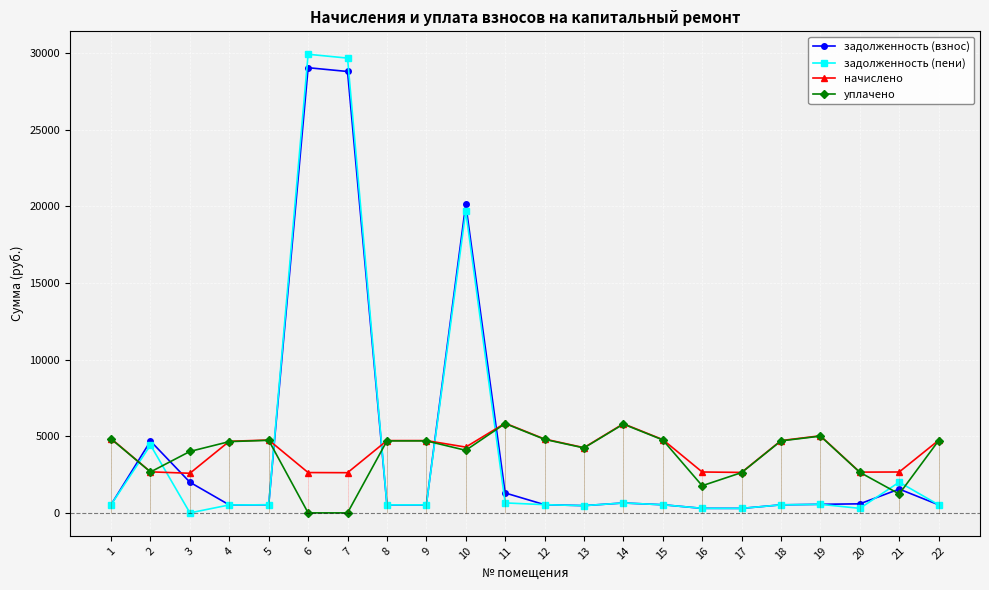

Which series has the largest total across all categories?

задолженность (взнос)